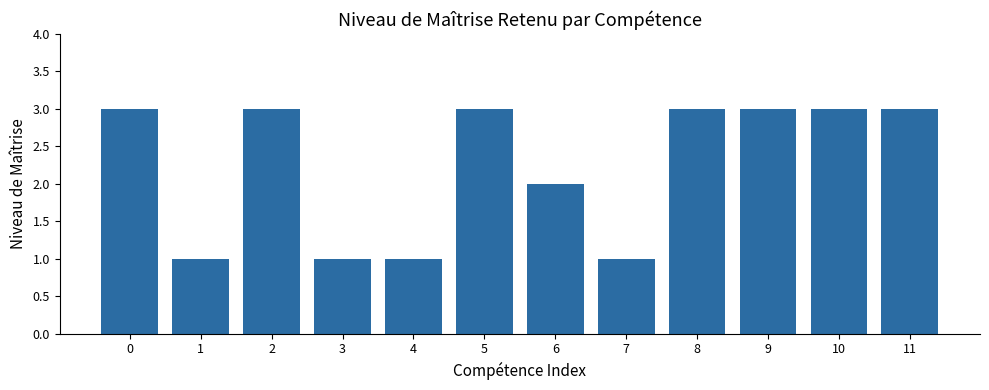

What is the ratio of the value at 9 to the value at 6?

1.5